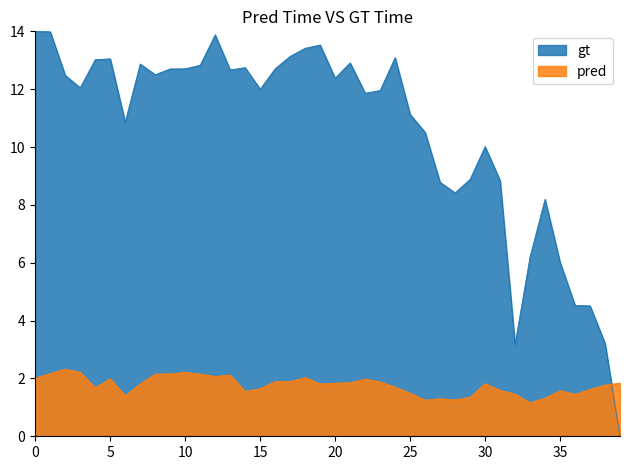

Which series has the largest range (max minus min)?

gt